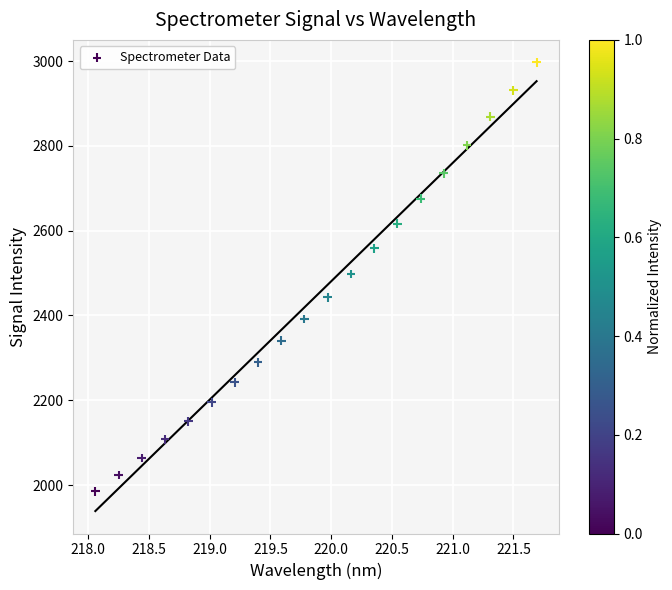

What is the range of X values (max minus min)?

3.6